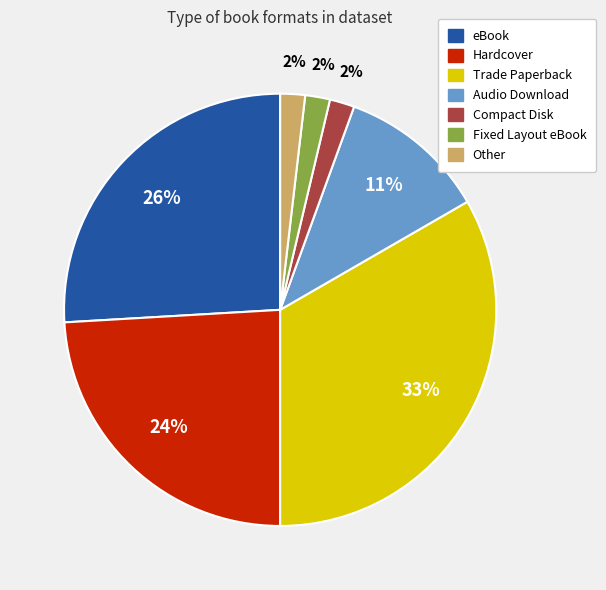

Is there any slice that represents more than half of the pie?

No